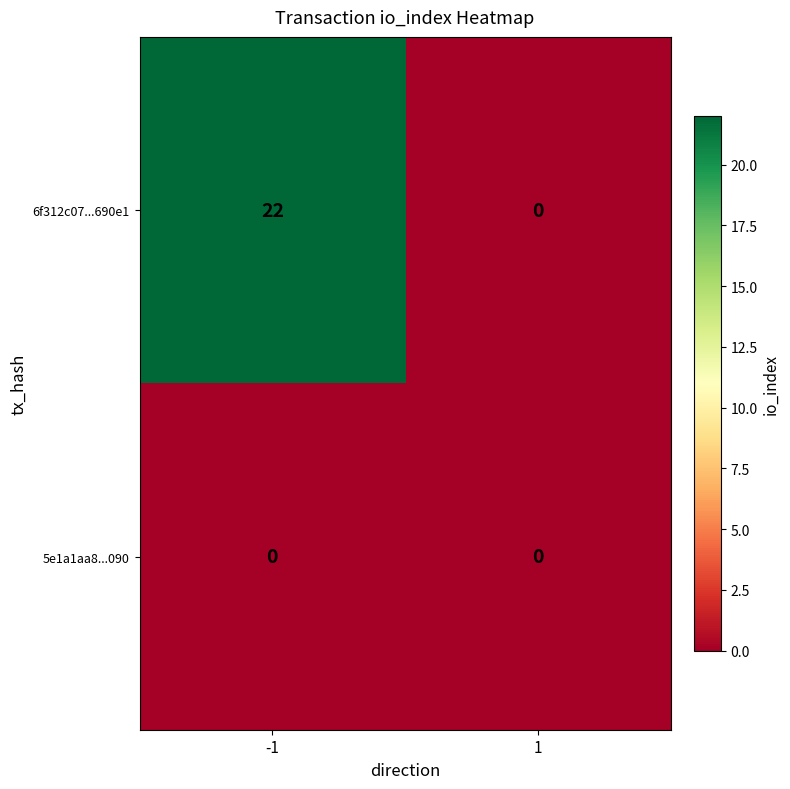

The value of 5e1a1aa8...090 at 1 is 0. True or false?

True